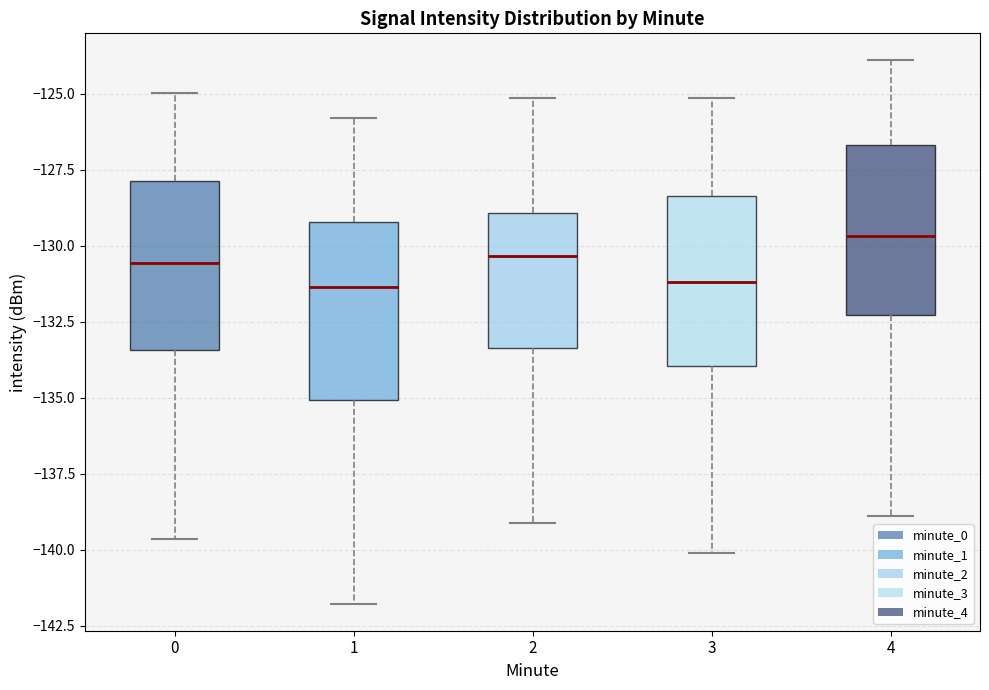

Reading left to right, transcribe this box plot: for each box, give where its median line is, the range the box spans, and where its two whiskers end, as read against the y-axis. The values are not printed on the chart, so give them approximately, as read against the axis.

0: median -130.5, box -133.5 to -128.0, whiskers -139.5 to -125.0
1: median -131.5, box -135.0 to -129.0, whiskers -142.0 to -126.0
2: median -130.5, box -133.5 to -129.0, whiskers -139.0 to -125.0
3: median -131.0, box -134.0 to -128.5, whiskers -140.0 to -125.0
4: median -129.5, box -132.5 to -126.5, whiskers -139.0 to -124.0